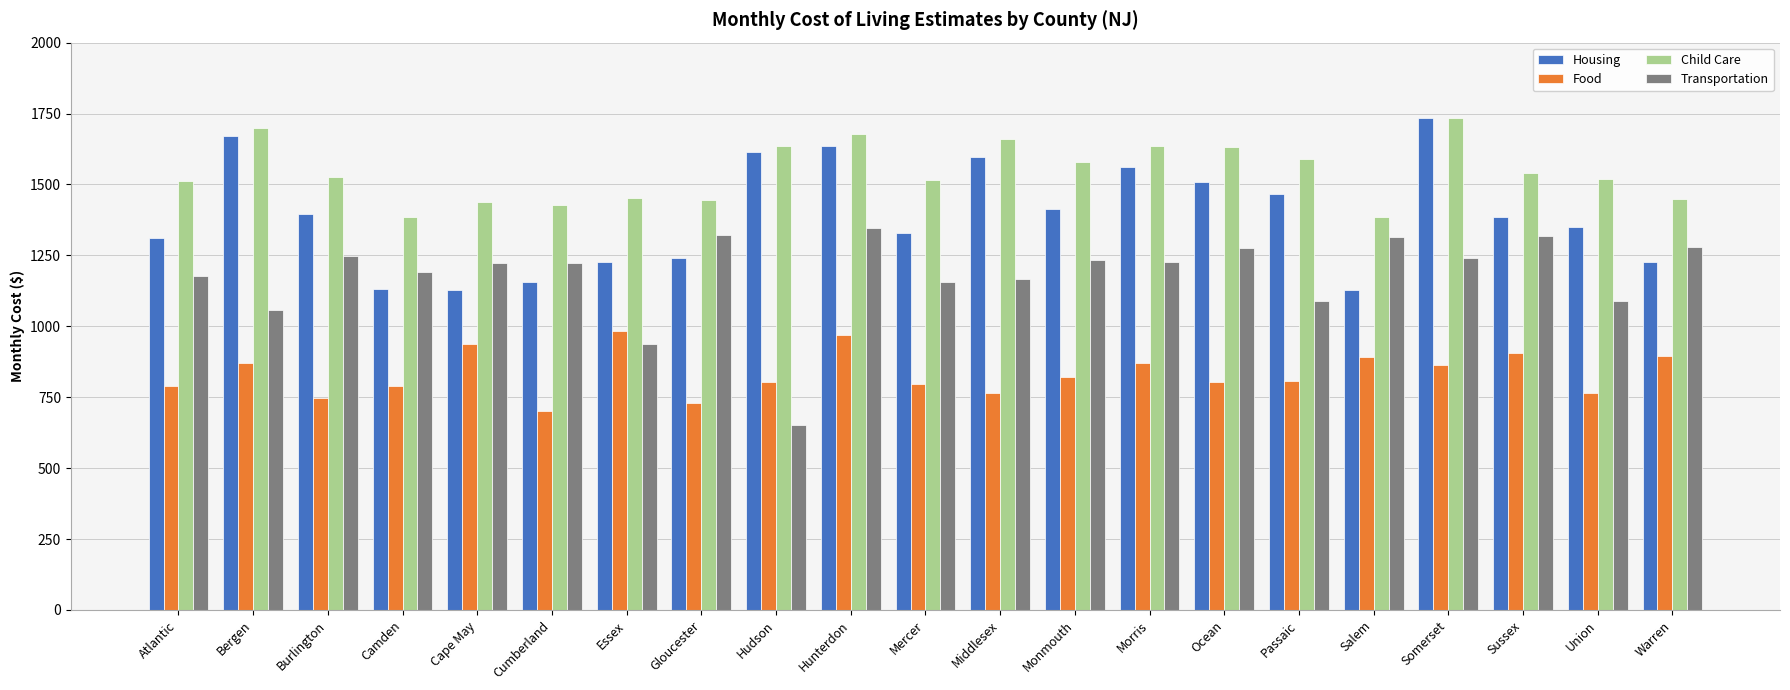

What are all the series names shown in the legend?

Housing, Food, Child Care, Transportation